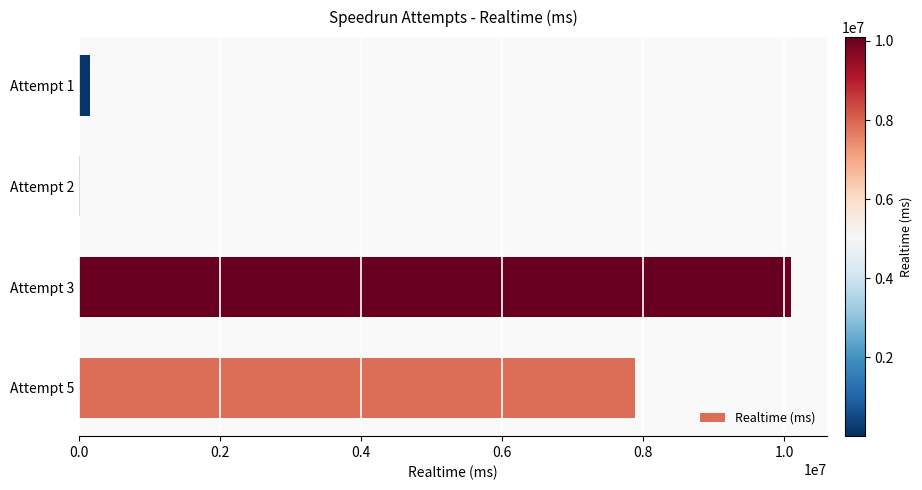

The value at Attempt 3 is 10097208. True or false?

True